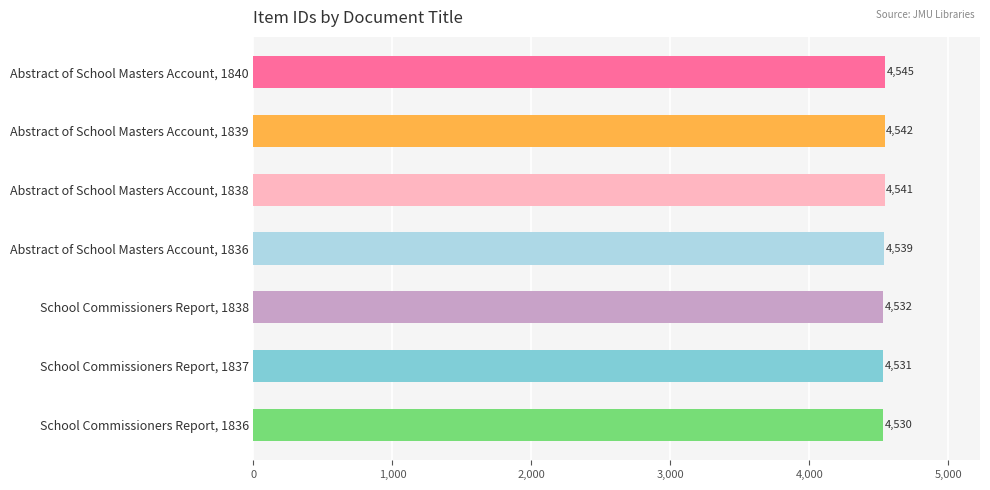

What is the label of the 7th bar from the bottom?

Abstract of School Masters Account, 1840